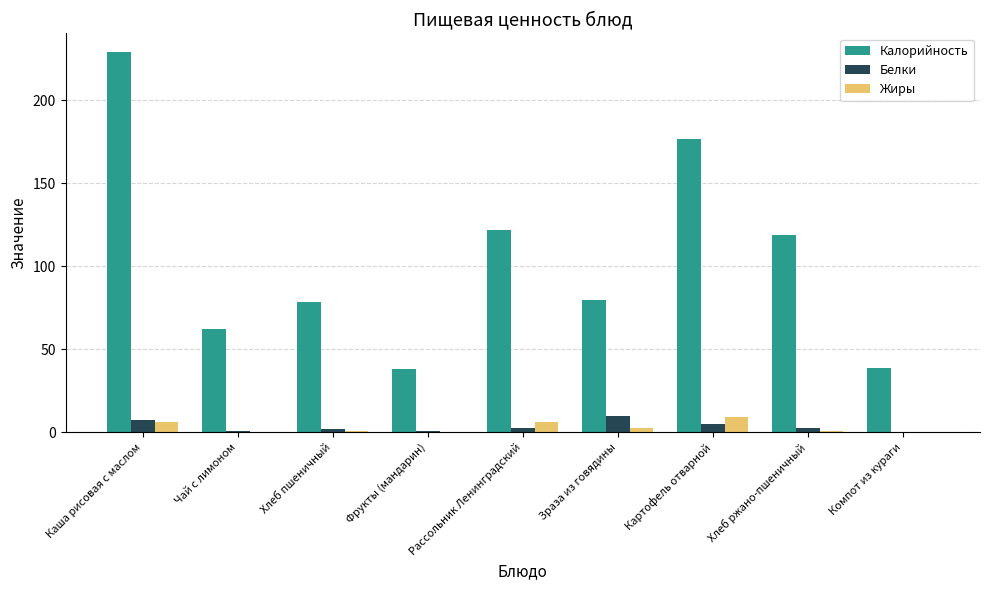

Is it true that Белки equals 2.8 at Рассольник Ленинградский?

True